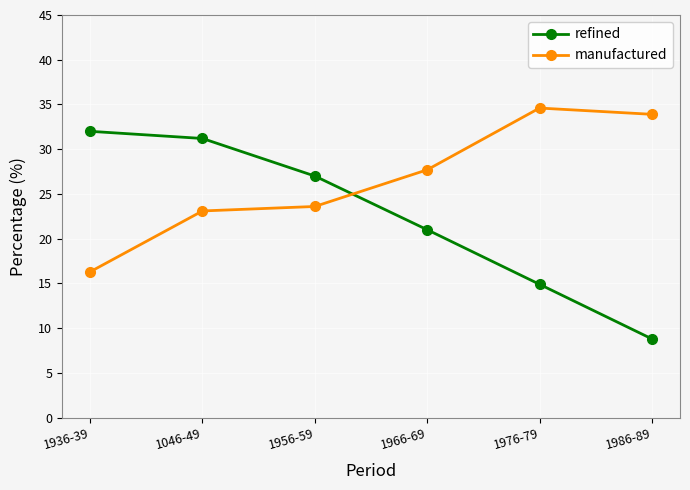

Where is the first local maximum for manufactured?

1976-79